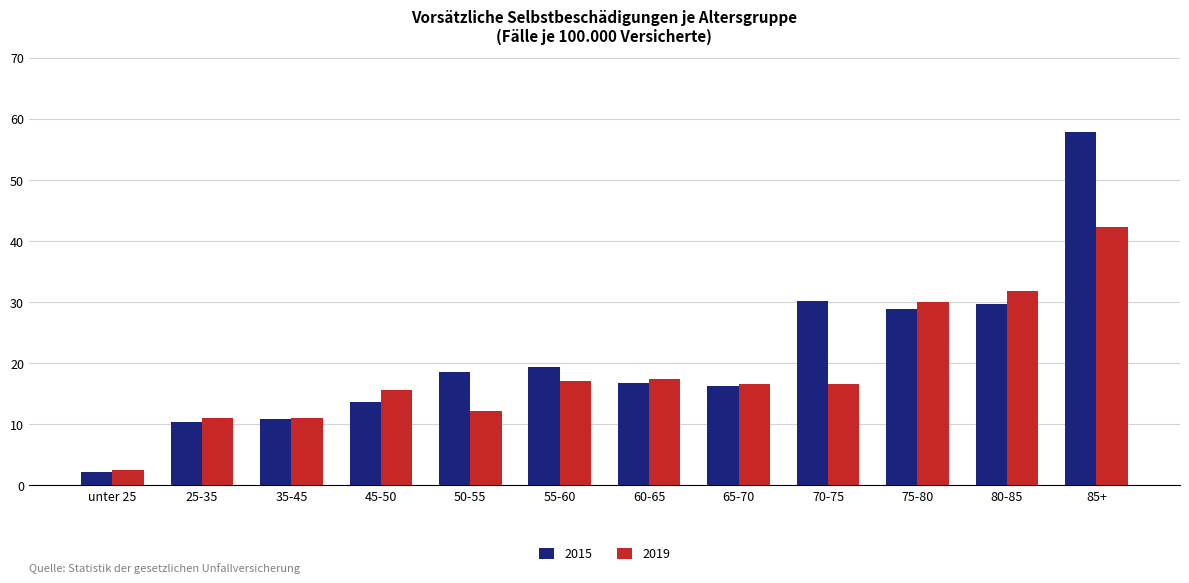

Which series changed the most between 25-35 and 55-60?

2015